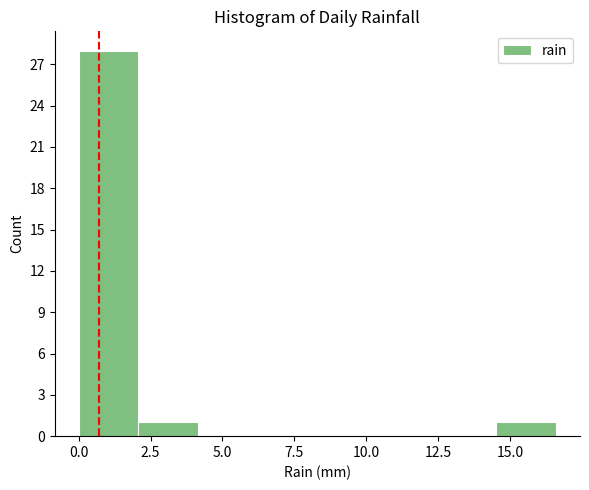

How tall is the bar that spans 2.0 to 4.0 on the x-axis? Neither the bar edges nor the heights are printed on the chart, so give them approximately, as read against the axes.

1